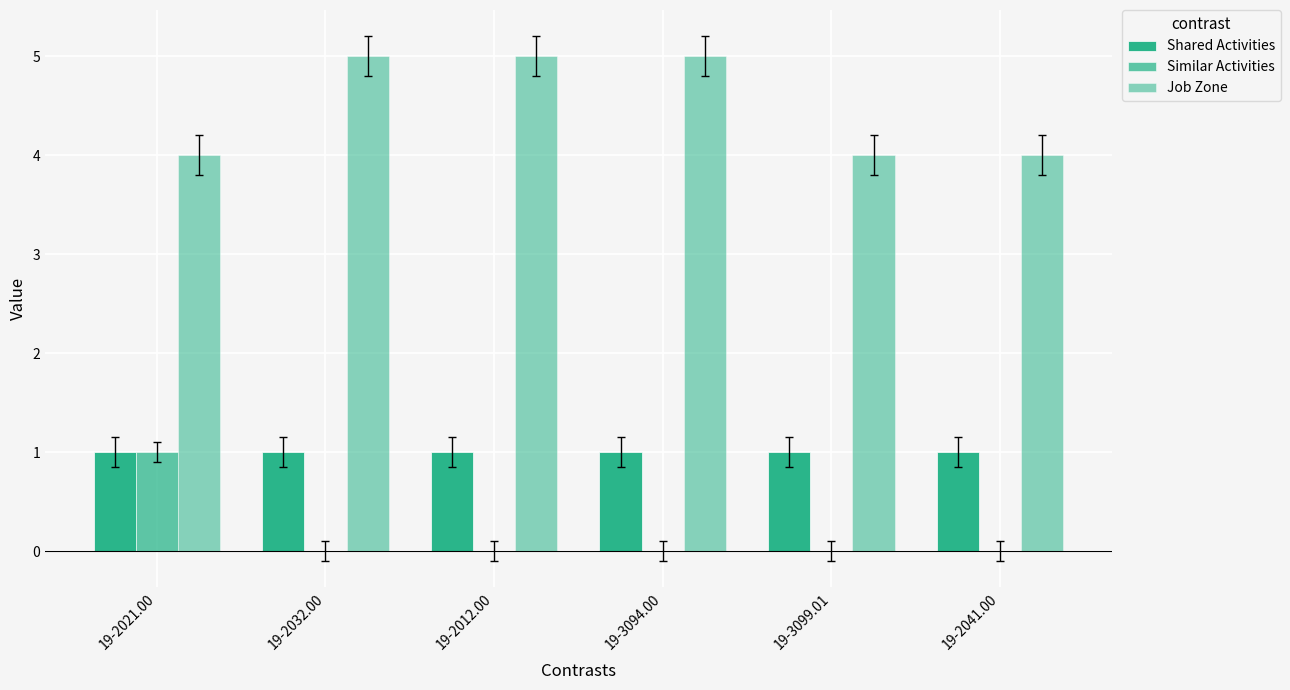

How many groups of bars are there?

6